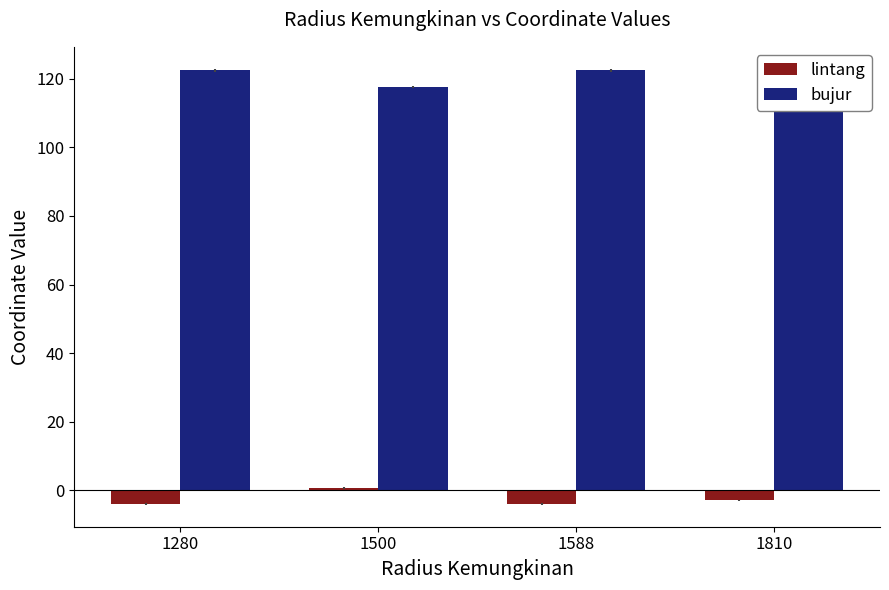

True or false: bujur has a value of 183.9 at 1810.

False